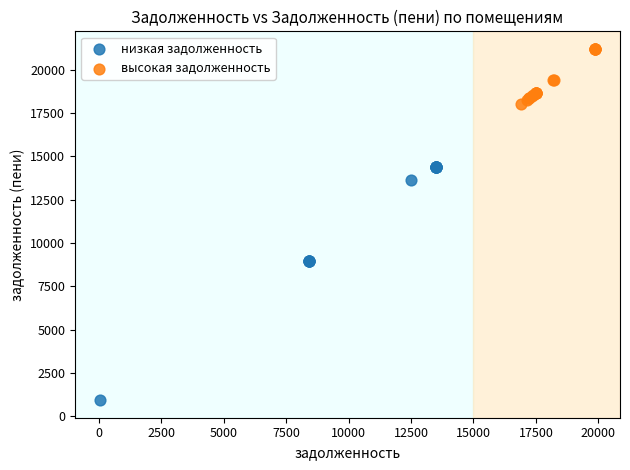

Which series reaches the minimum Y coordinate?

низкая задолженность